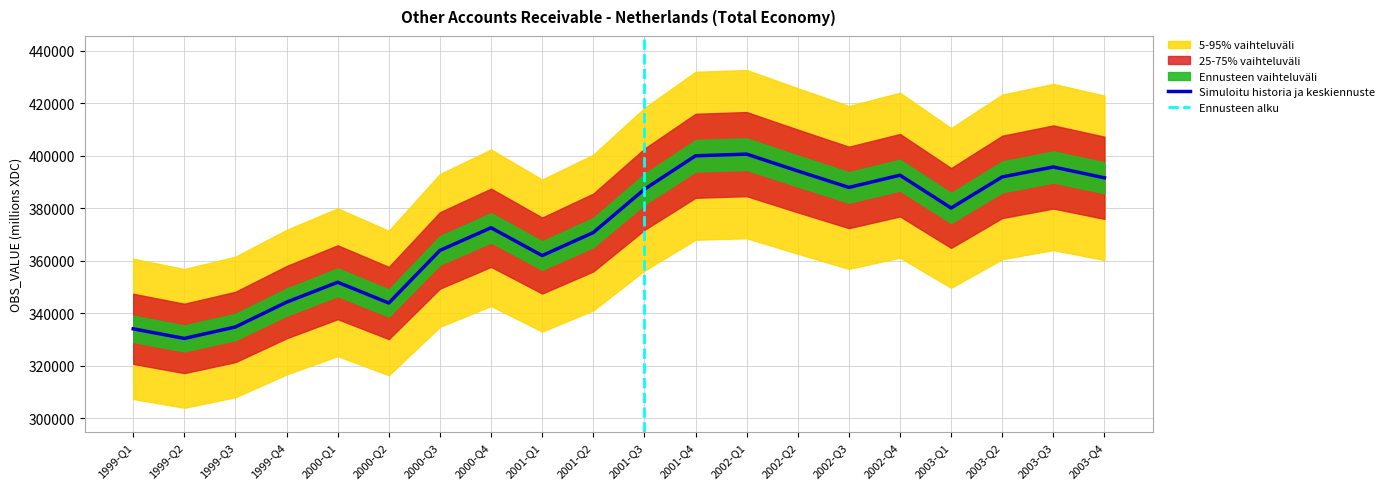

Between 1999-Q3 and 2003-Q1, which is larger?

2003-Q1